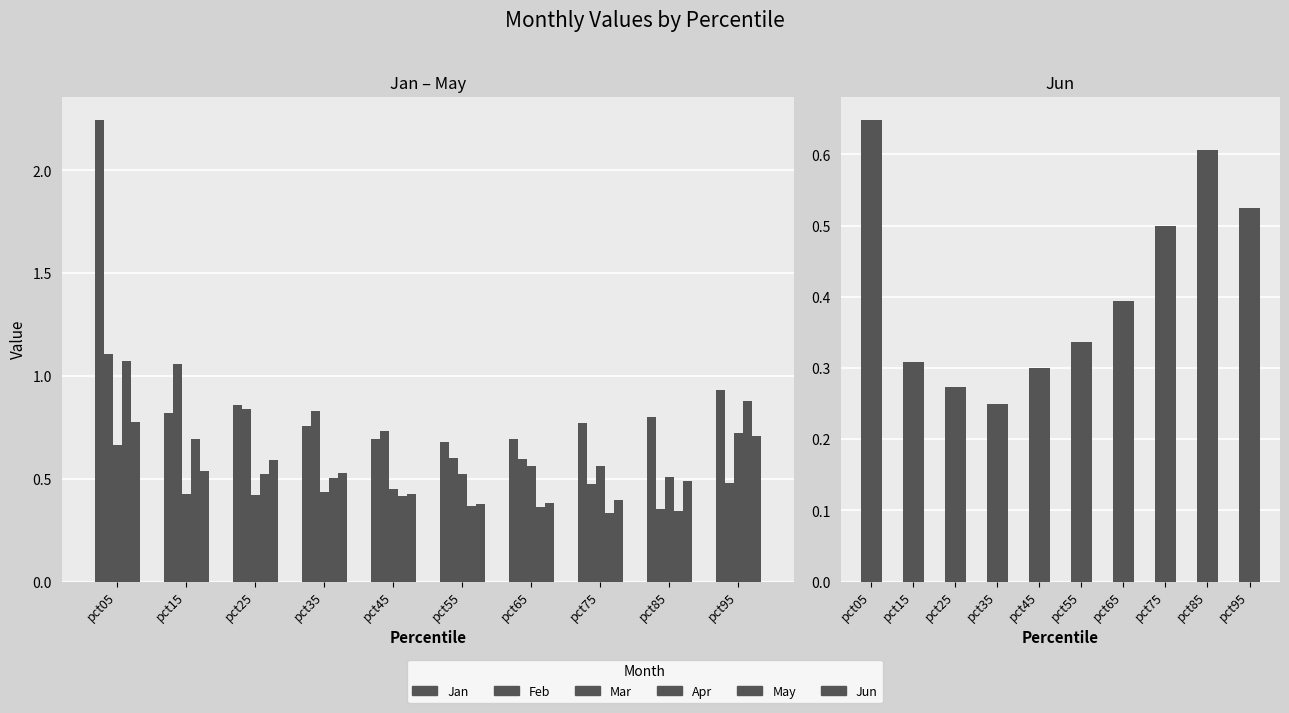

Which category has the highest value in the Jun series?

pct05